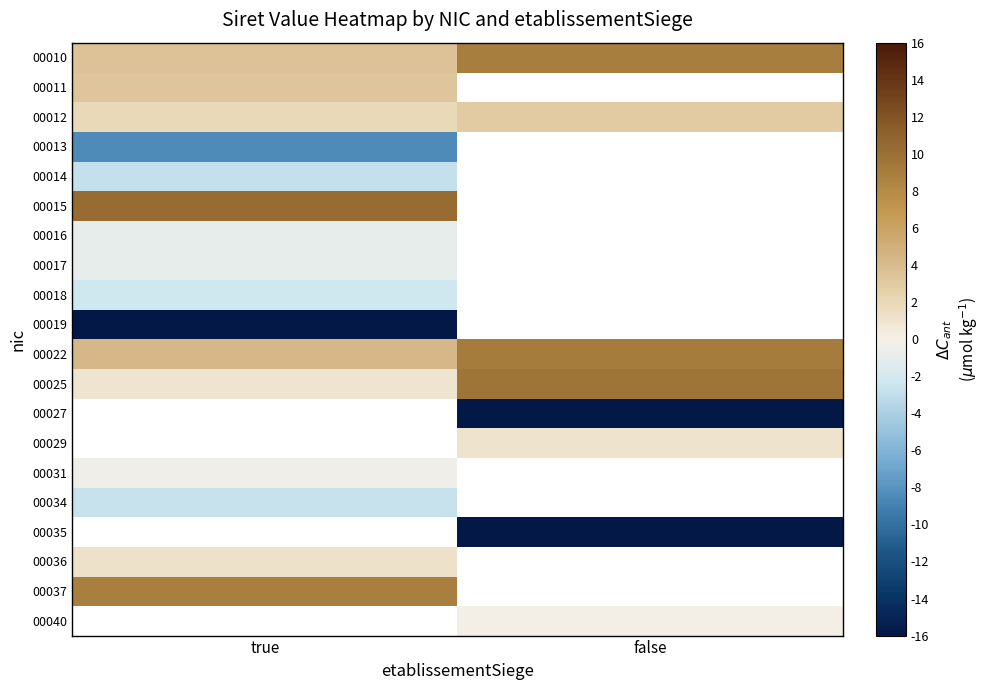

What is the sum of all 00025 values?

10.6